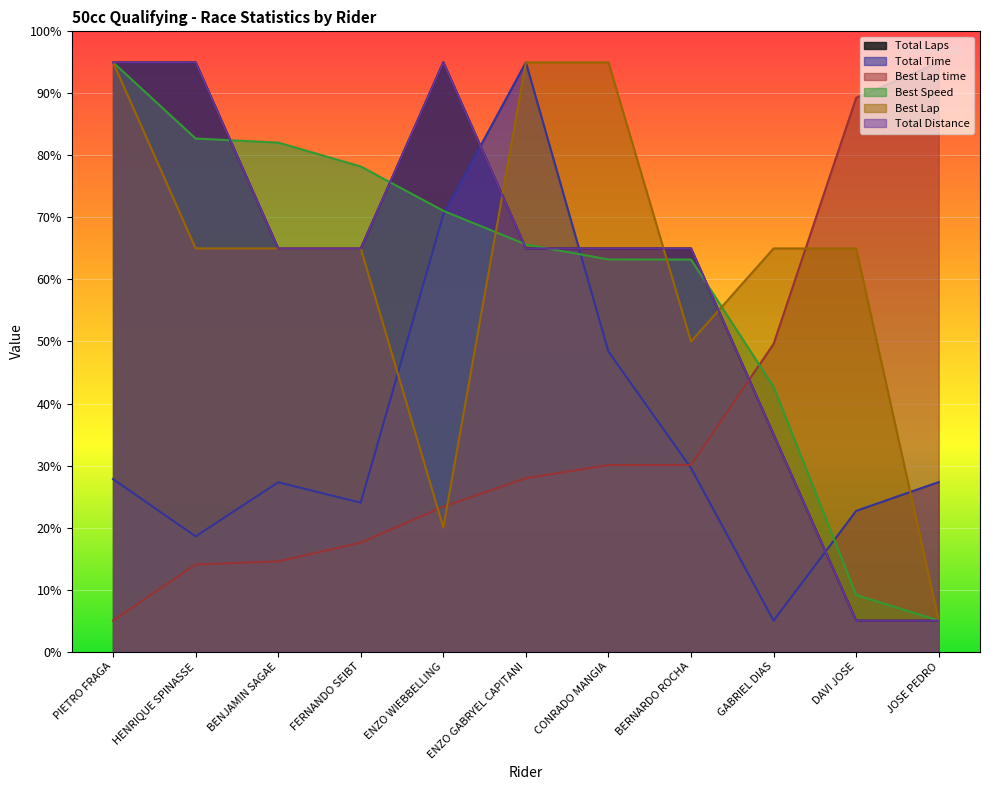

Which category has the highest value in the Total Laps series?

PIETRO FRAGA